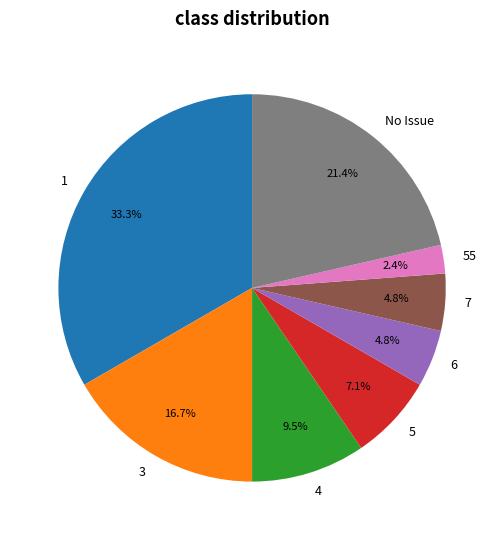

What percentage is the 55 slice, to the nearest percent?

2%